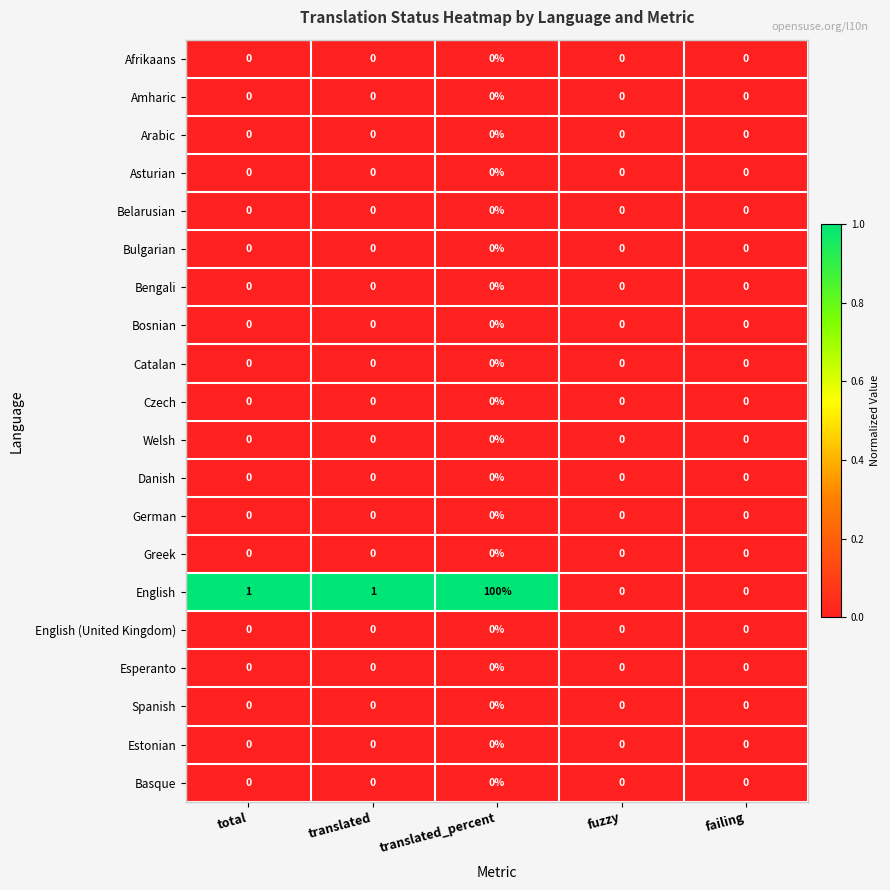

True or false: Welsh has a value of 0 at translated_percent.

True